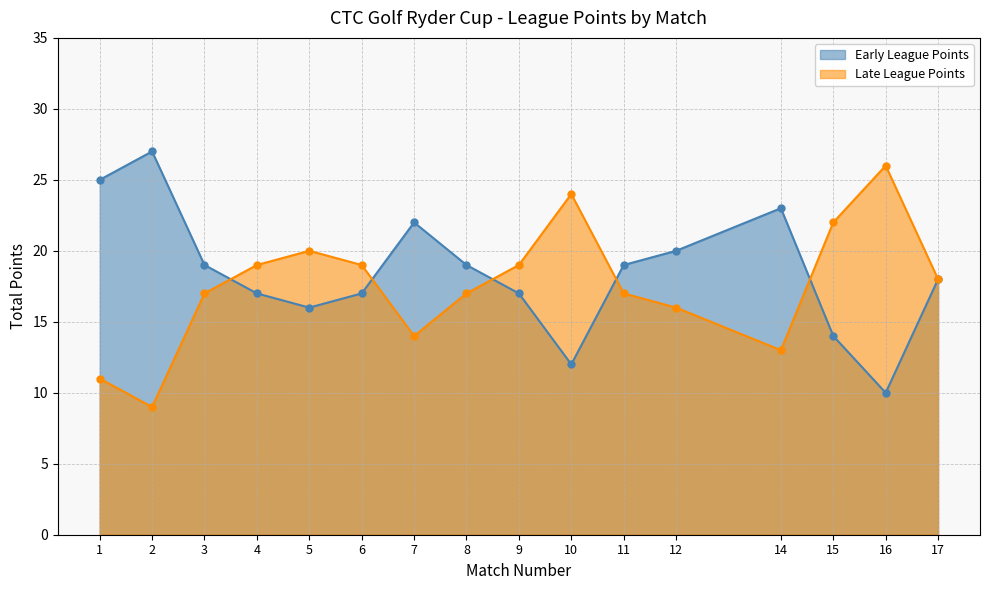

What is the value of the Late League Points point at the 9th from the left?

19